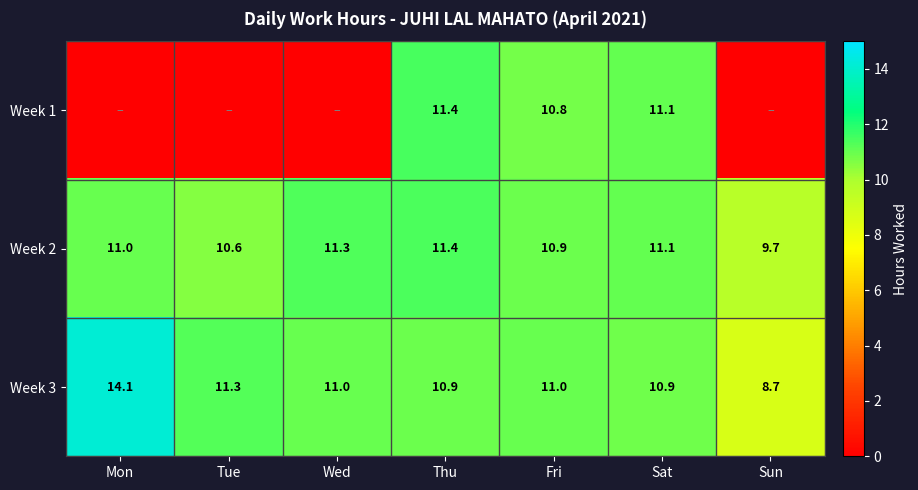

True or false: Week 1 has a value of 10.8 at Fri.

True